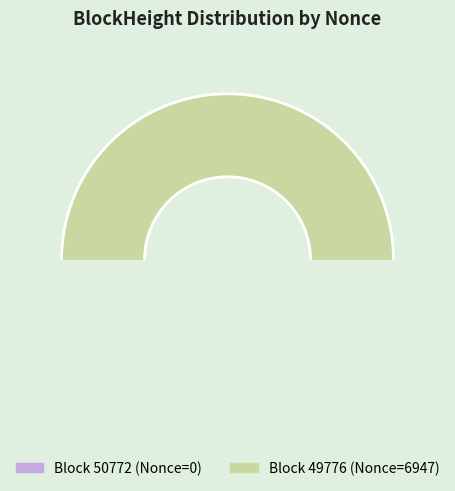

Is it true that 50772 is 5% of the pie?

False